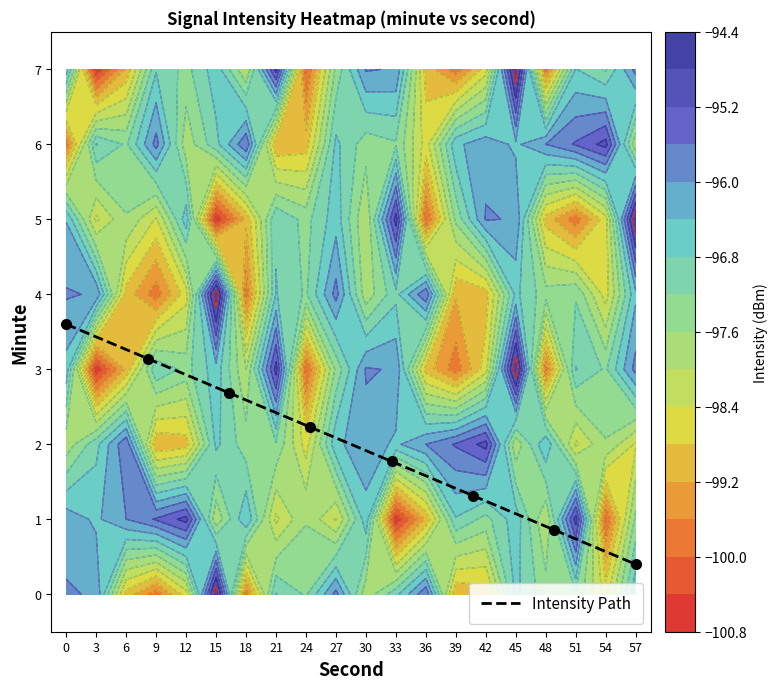

Count the number of categories in the chart.

8